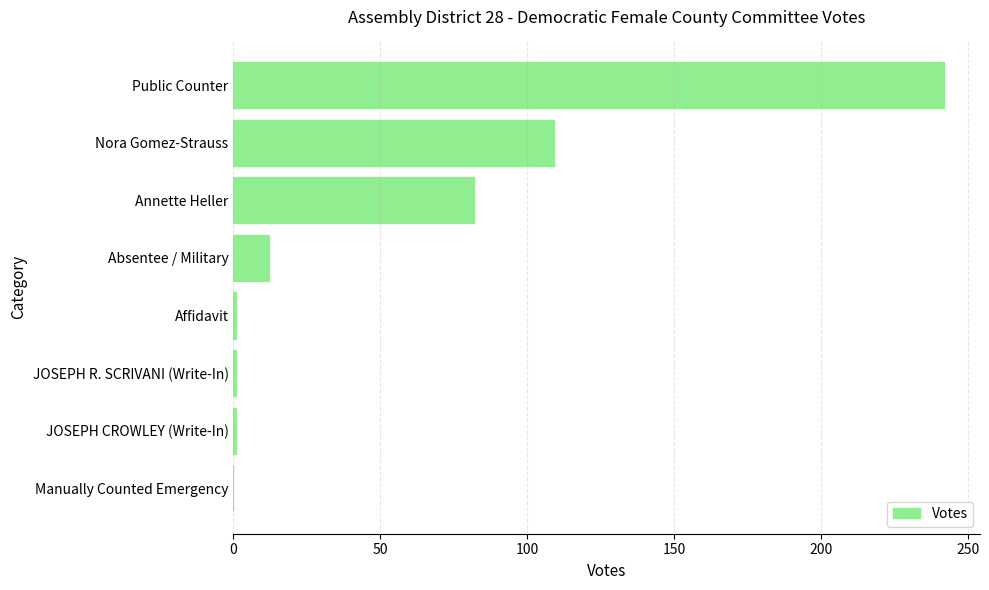

Where is the data nearest to the value 121?

Nora Gomez-Strauss